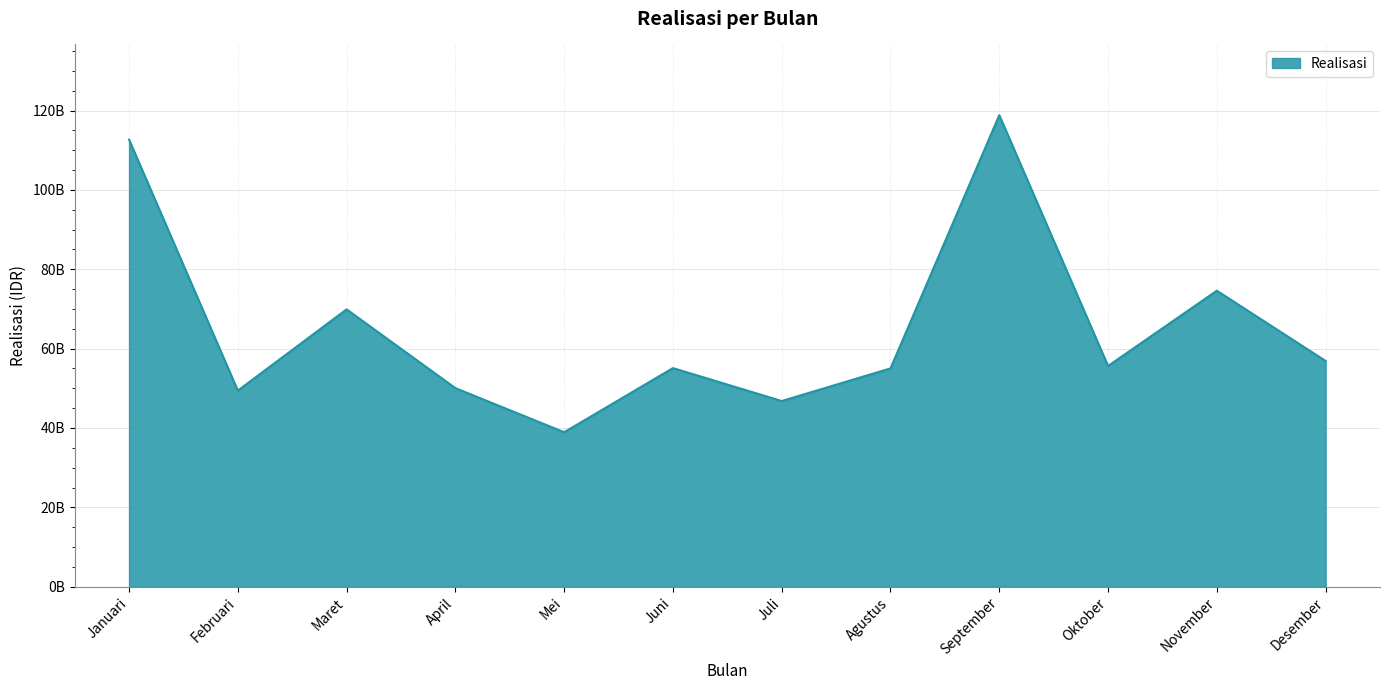

What is the sum of the values at Agustus and Februari?

104447685280.1